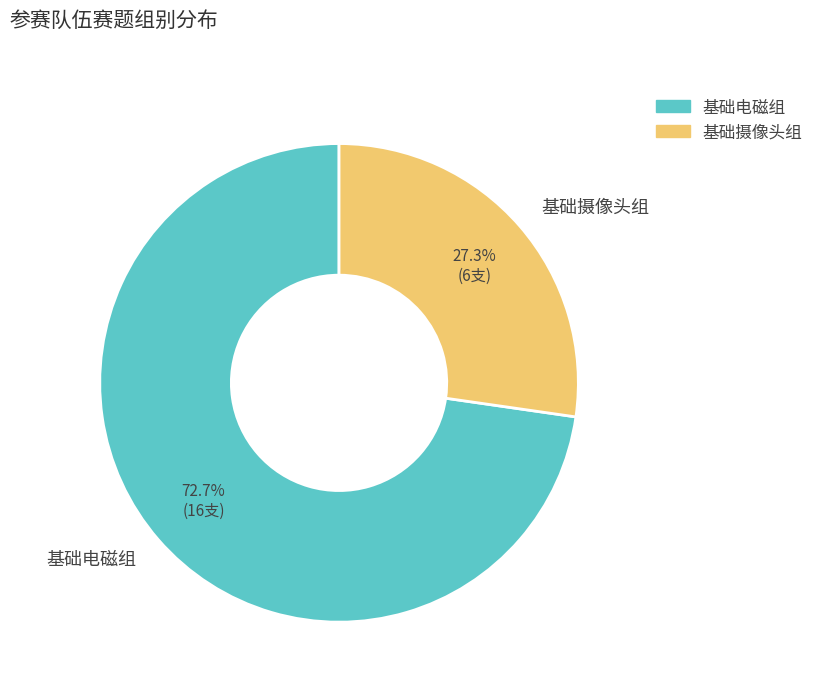

To the nearest percent, what is the combined percentage of 基础摄像头组 and 基础电磁组?

100%